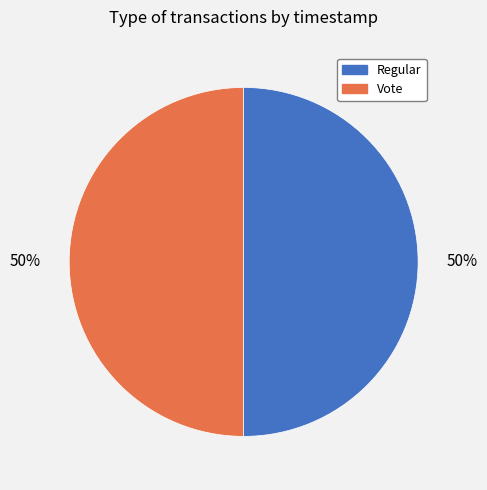

How many segments does this pie chart have?

2